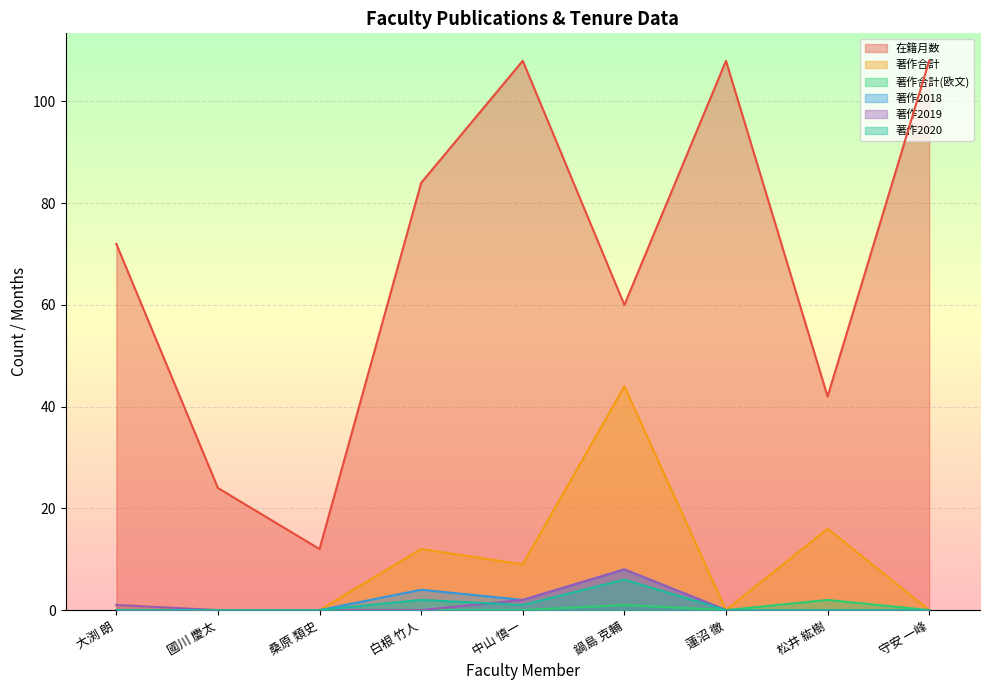

Where is the first local maximum for 著作2020?

白根 竹人